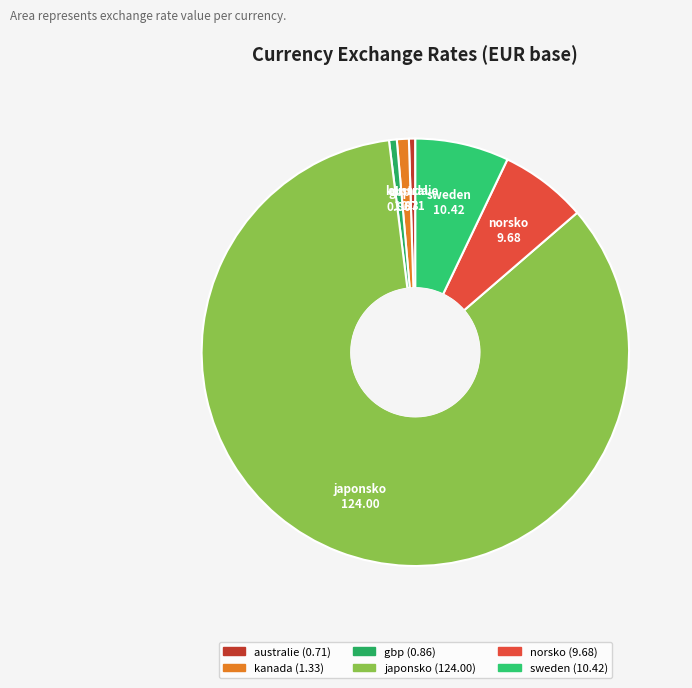

Combined, do sweden and japonsko account for over 50%?

Yes